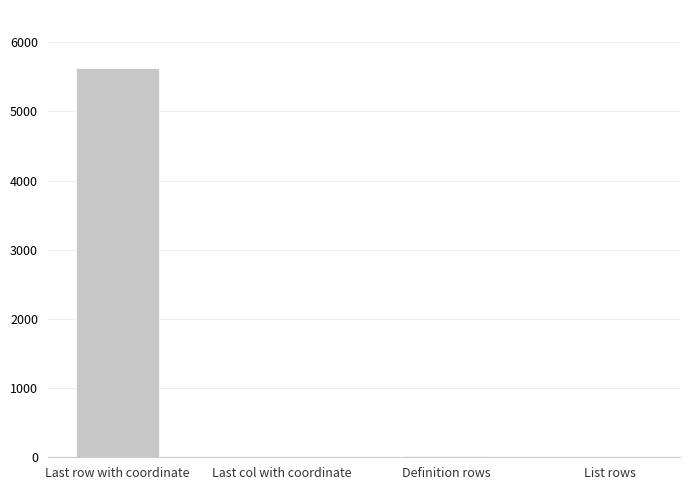

What is the change in value from Last col with coordinate to List rows?

+3